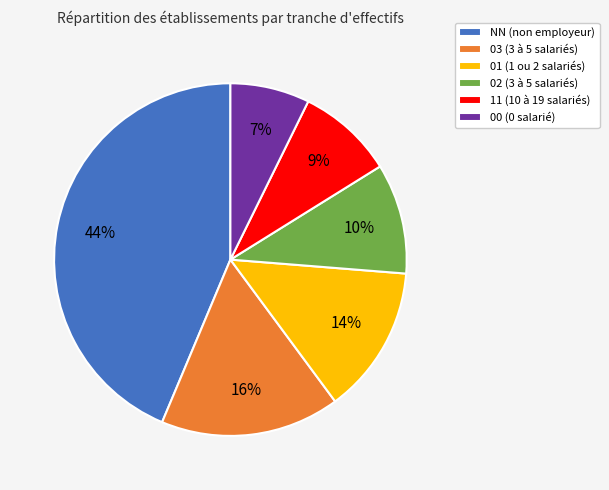

Rank the categories by value from highest to lowest.

NN, 03, 01, 02, 11, 00